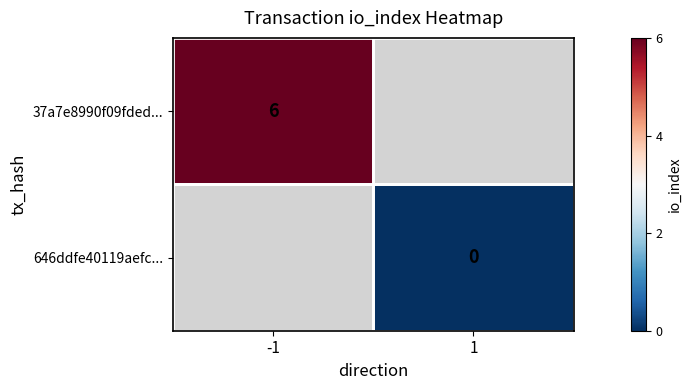

True or false: 37a7e8990f09fded... has a value of 6 at -1.

True